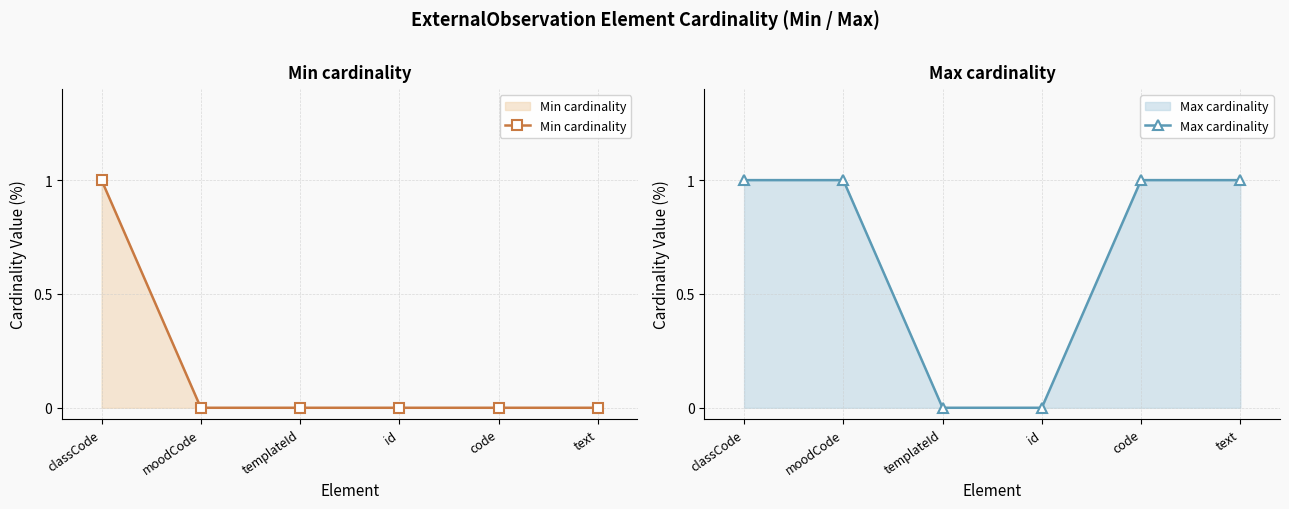

True or false: Min cardinality has a value of 0 at id.

True